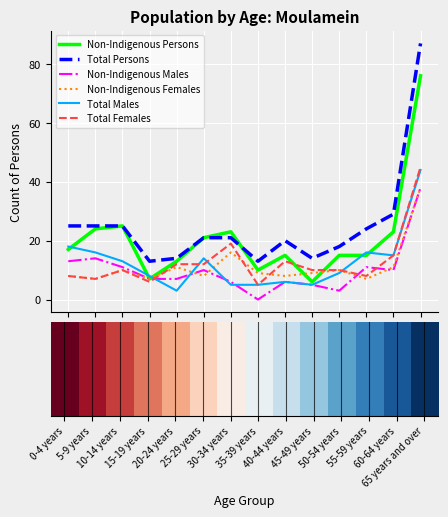

Which series has the largest range (max minus min)?

Total Persons